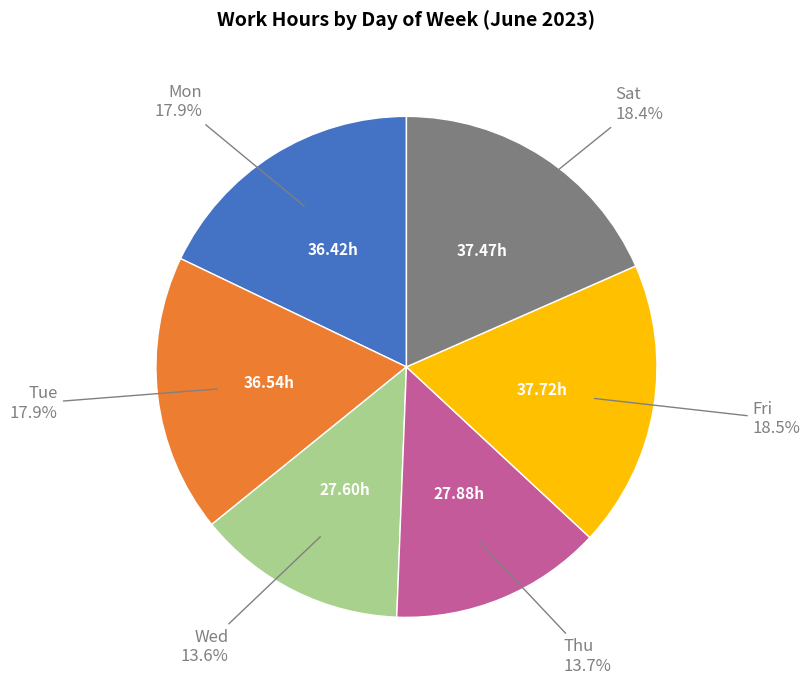

Is there a majority slice in this chart?

No